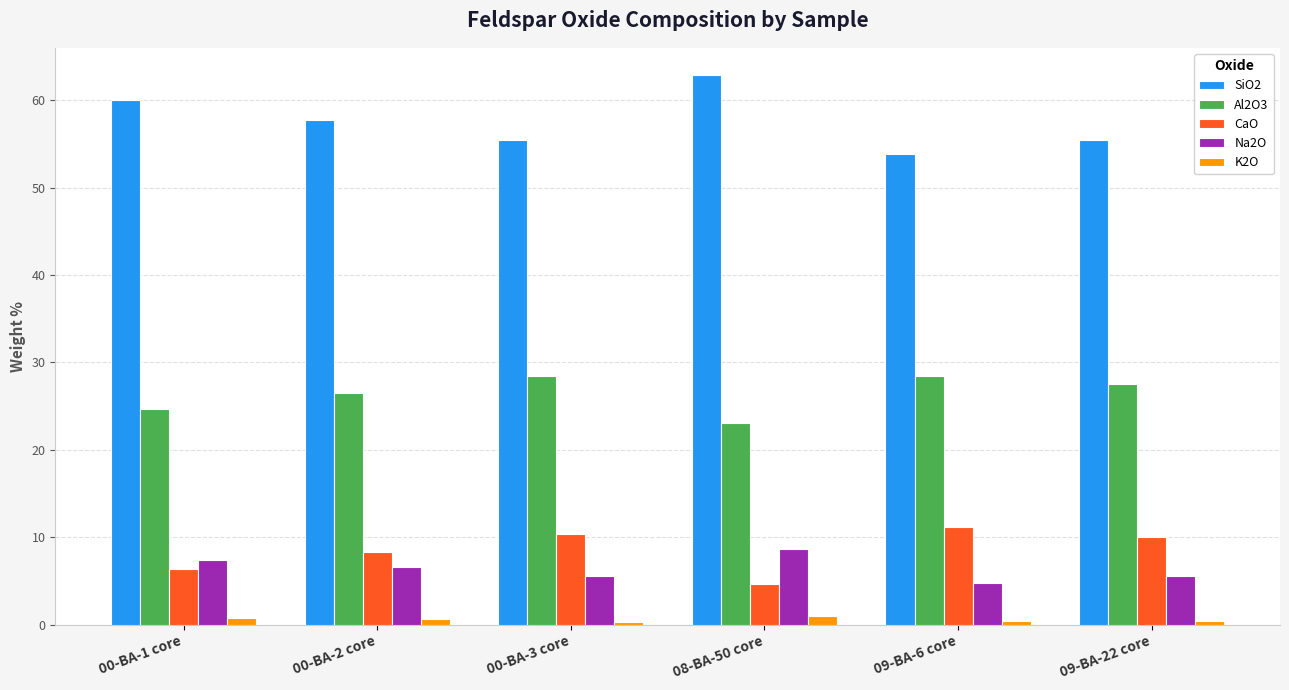

At which label does SiO2 first exceed 57?

00-BA-1 core